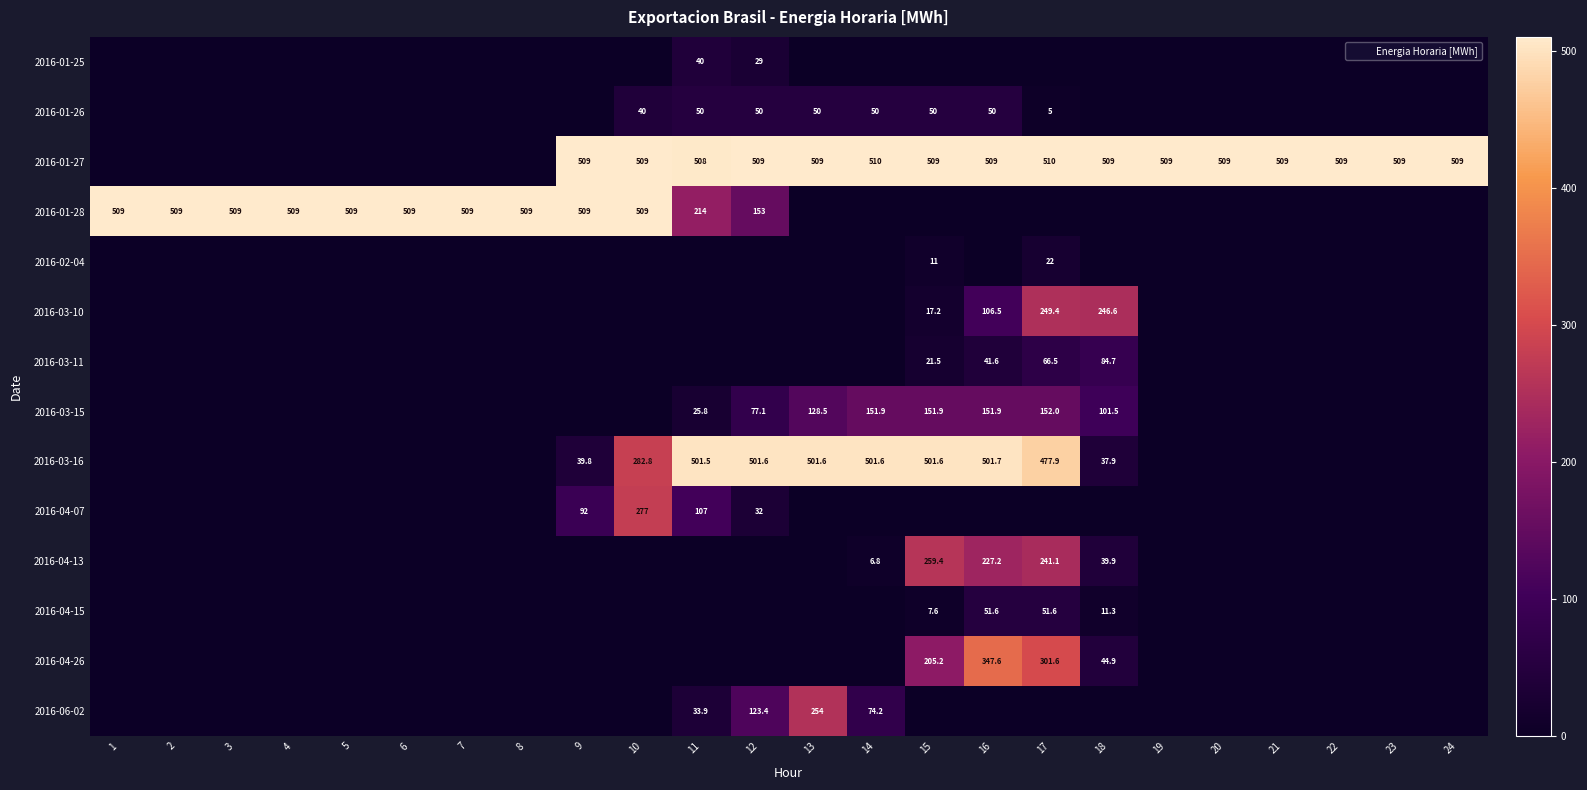

Which category has the lowest value across all series?

1